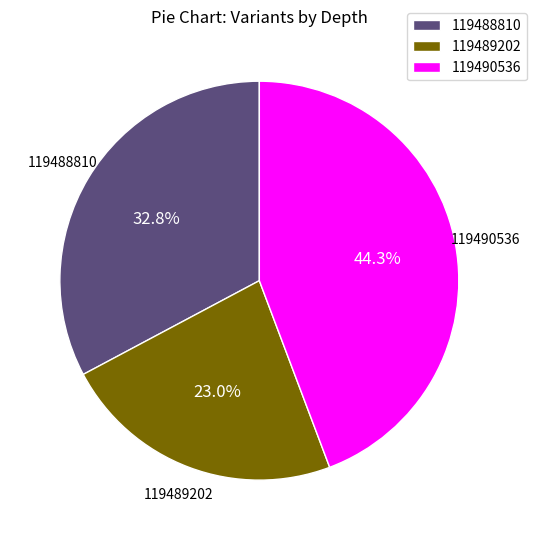

What is the smallest slice in the pie chart?

119489202